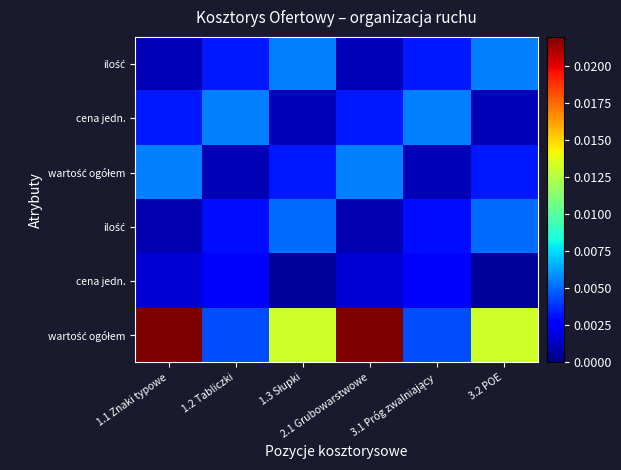

At which category is the sum across all series the highest?

1.1 Znaki typowe